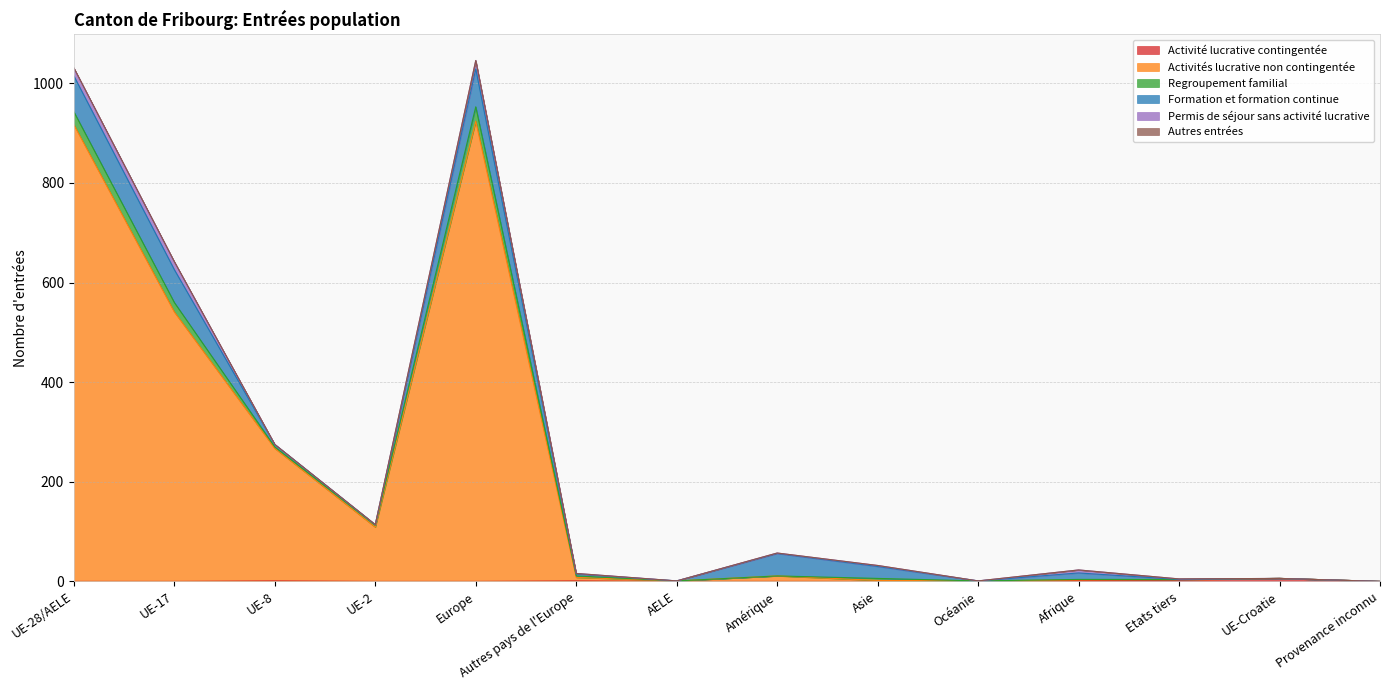

Which category has the highest value in the Activité lucrative contingentée series?

UE-Croatie